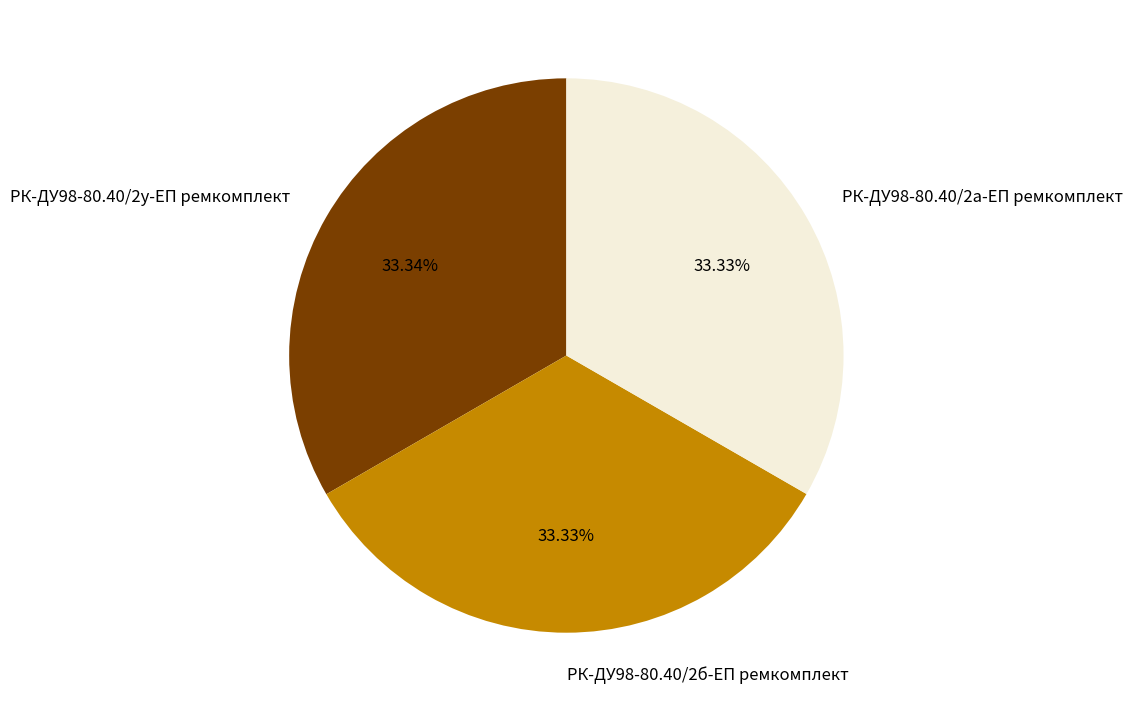

Does РК-ДУ98-80.40/2б-ЕП ремкомплект account for over 50% of the chart?

No